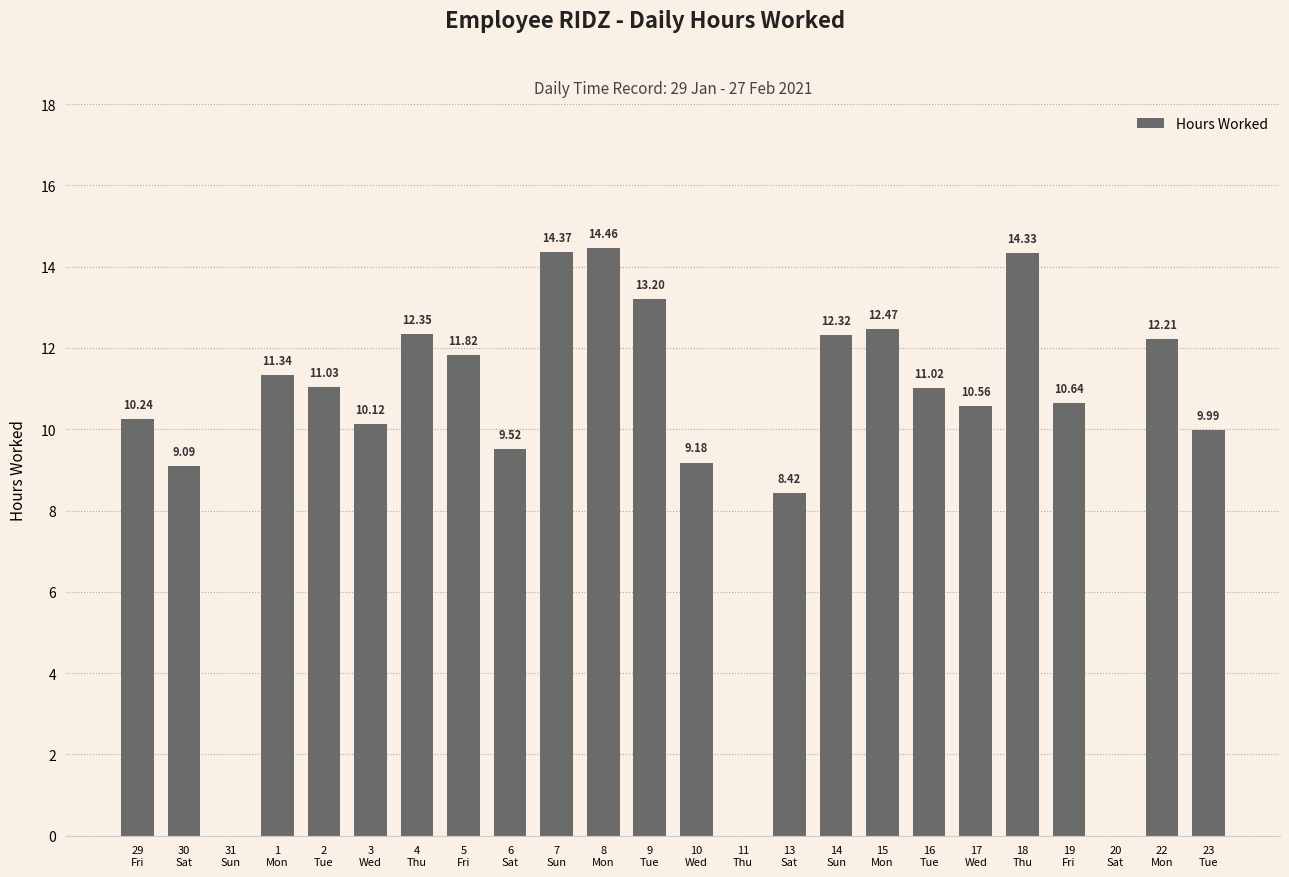

Reading left to right, extract all data points from this chart.

10.2	9.1	0.0	11.3	11.0	10.1	12.3	11.8	9.5	14.4	14.5	13.2	9.2	0.0	8.4	12.3	12.5	11.0	10.6	14.3	10.6	0.0	12.2	10.0